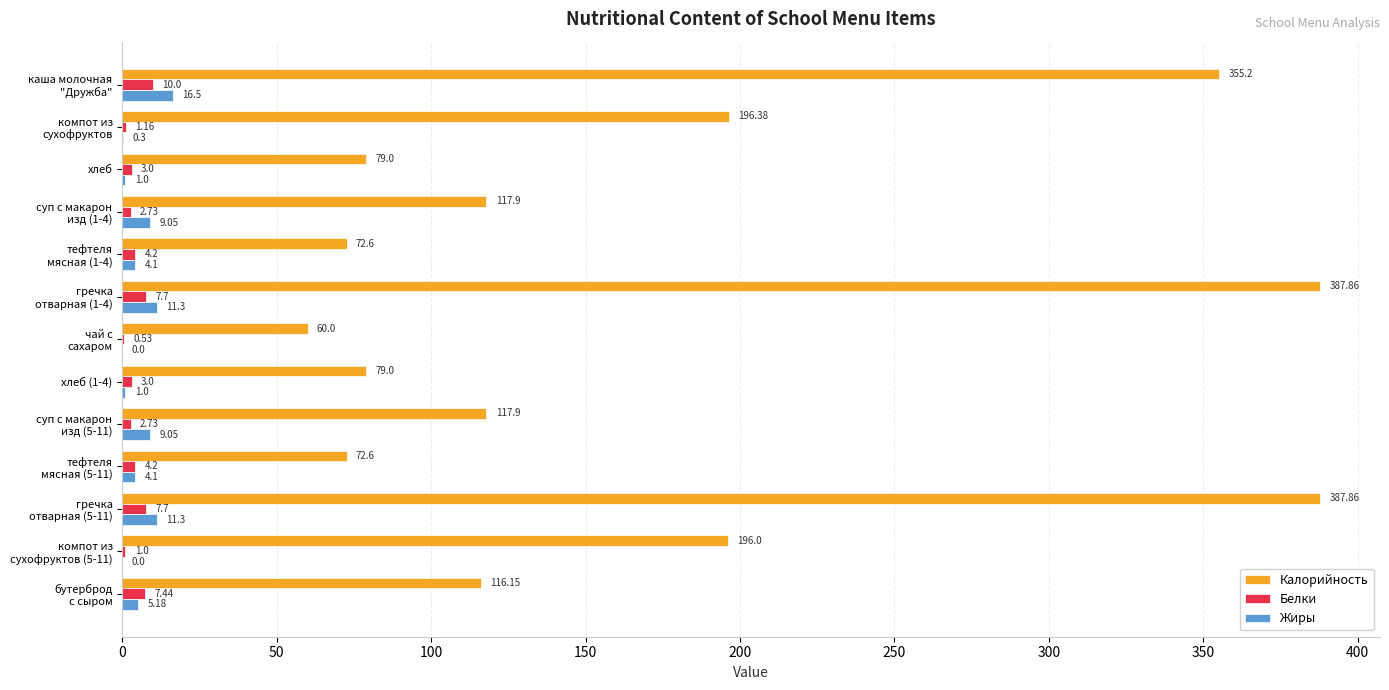

Which series has the largest total across all categories?

Калорийность